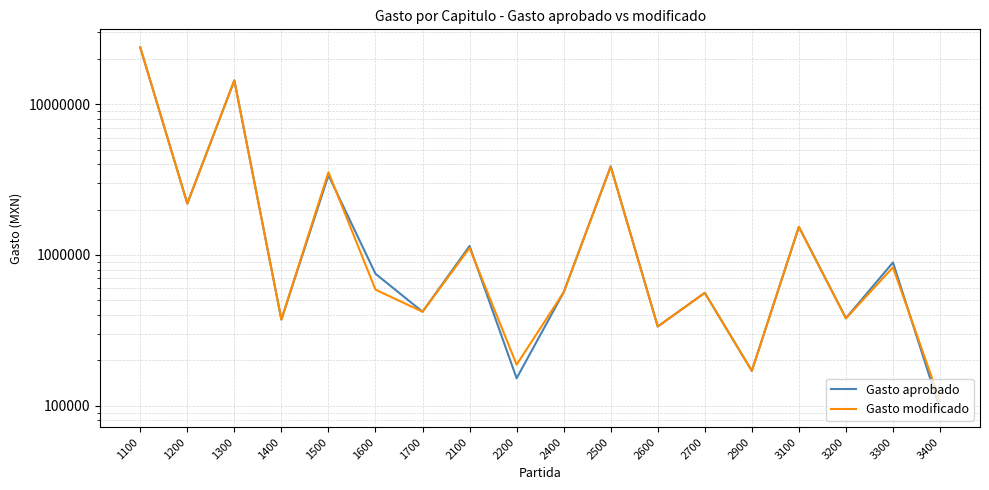

What is the difference between the highest and lowest values at 2200?

35000.0